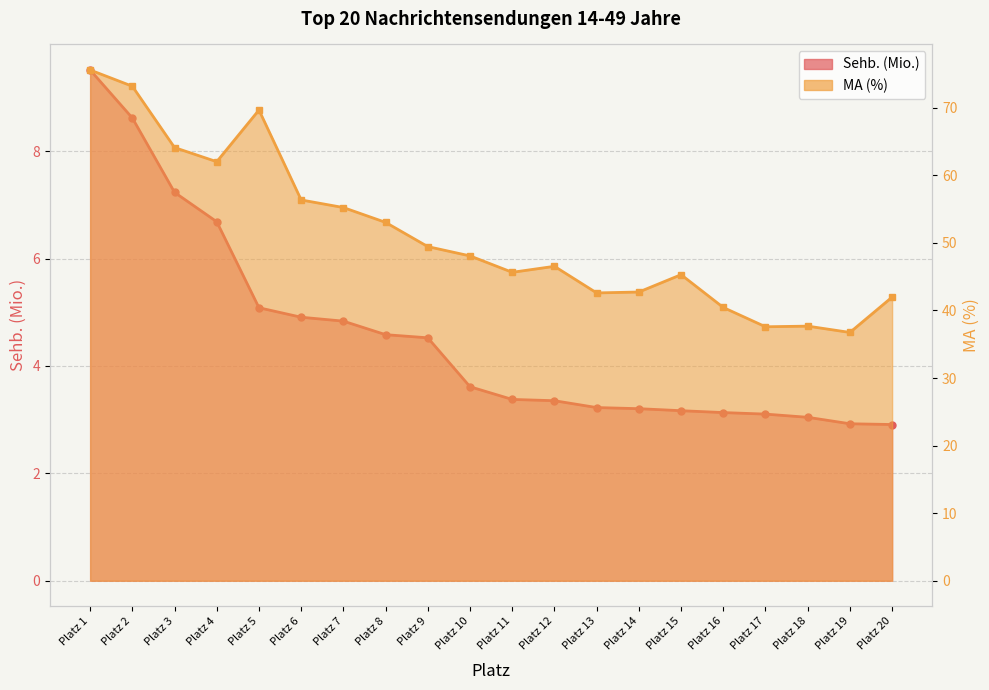

Is the value of Sehb. (Mio.) at Platz 9 greater than the value of MA (%) at Platz 15?

No